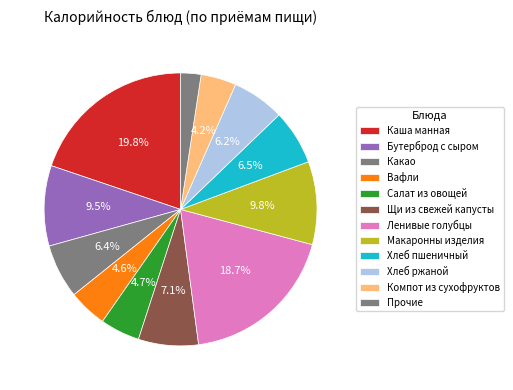

How many segments does this pie chart have?

12